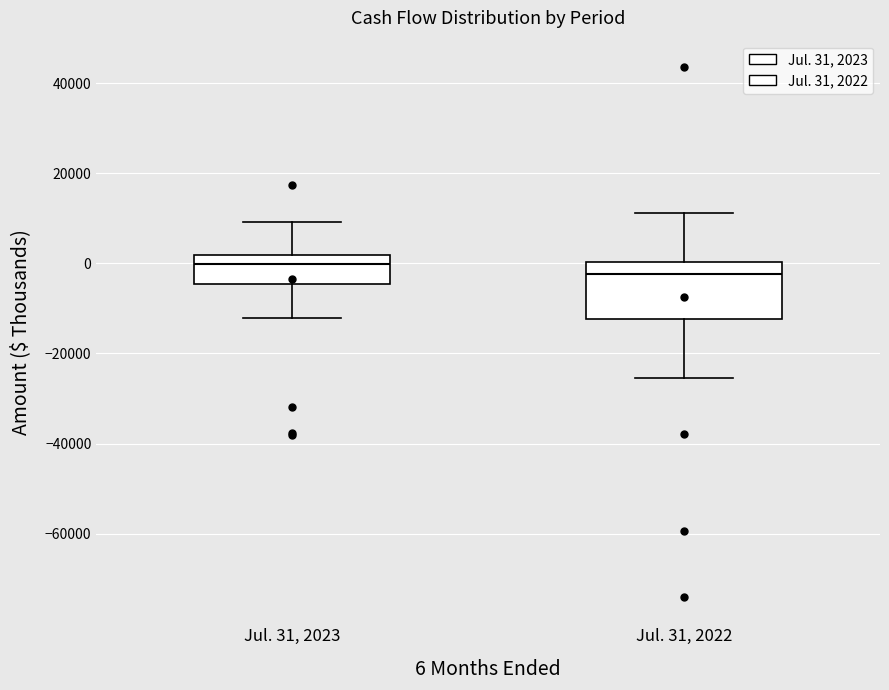

Reading left to right, read every box against the y-axis: the position of its median line, the range the box covers, and the ends of its whiskers. The values are not printed on the chart, so give them approximately, as read against the axis.

Jul. 31, 2023: median 0, box -4000 to 2000, whiskers -12000 to 10000
Jul. 31, 2022: median -2000, box -12000 to 0, whiskers -26000 to 12000